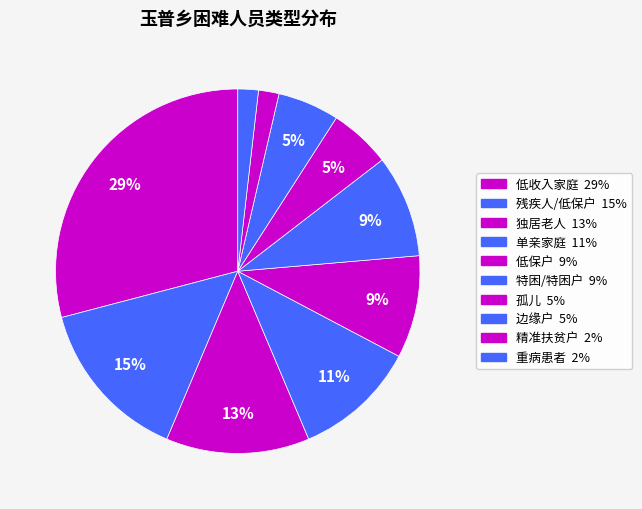

Which slice is the smallest?

精准扶贫户